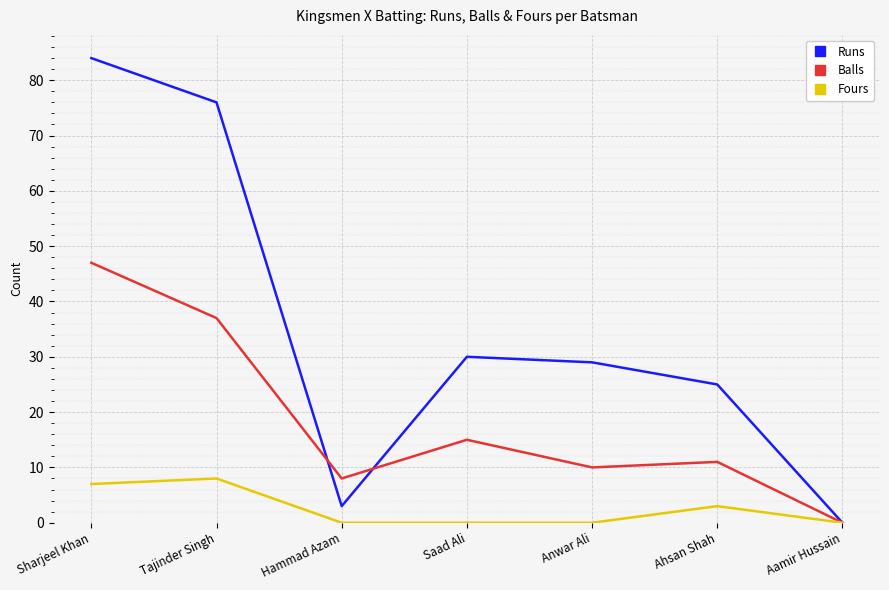

How many lines are shown in the chart?

3